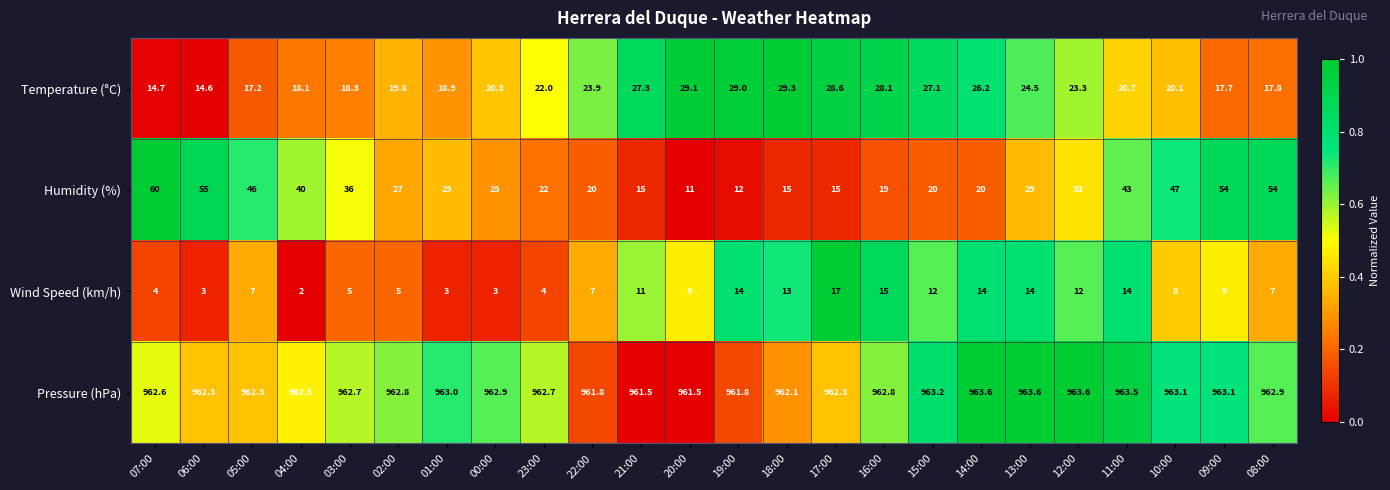

Rank the series at 18:00 from lowest to highest value.

Wind Speed (km/h), Humidity (%), Temperature (°C), Pressure (hPa)